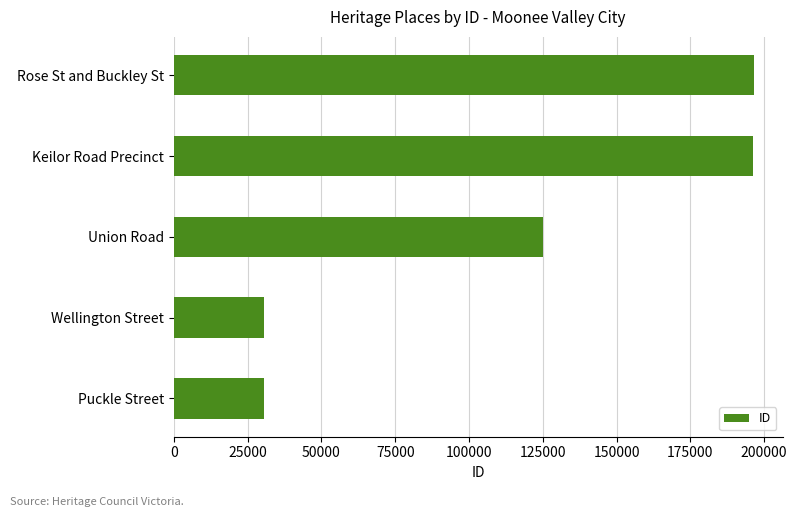

Which has a higher value, Union Road or Rose St and Buckley St?

Rose St and Buckley St